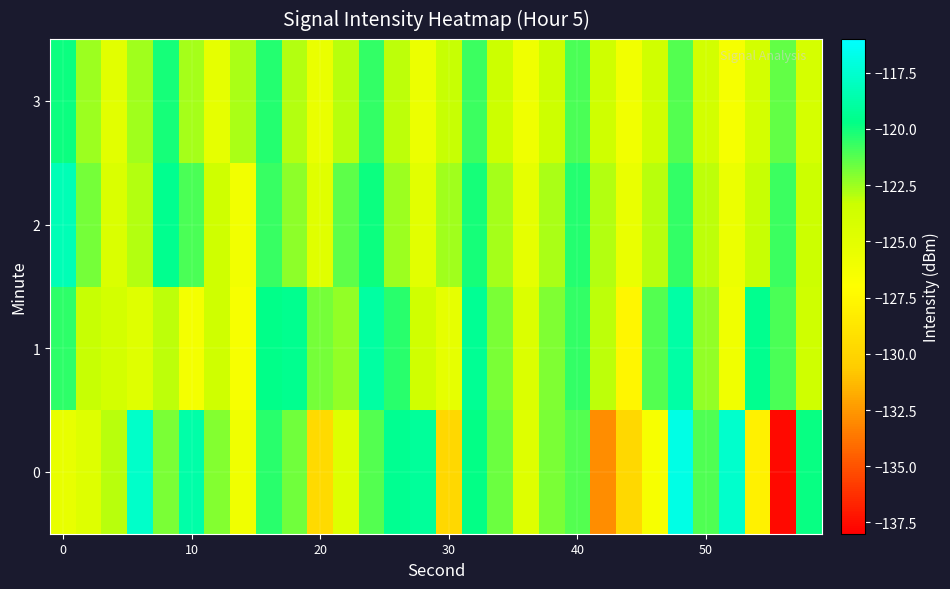

Rank the series by their maximum value, from lowest to highest.

3, 1, 2, 0